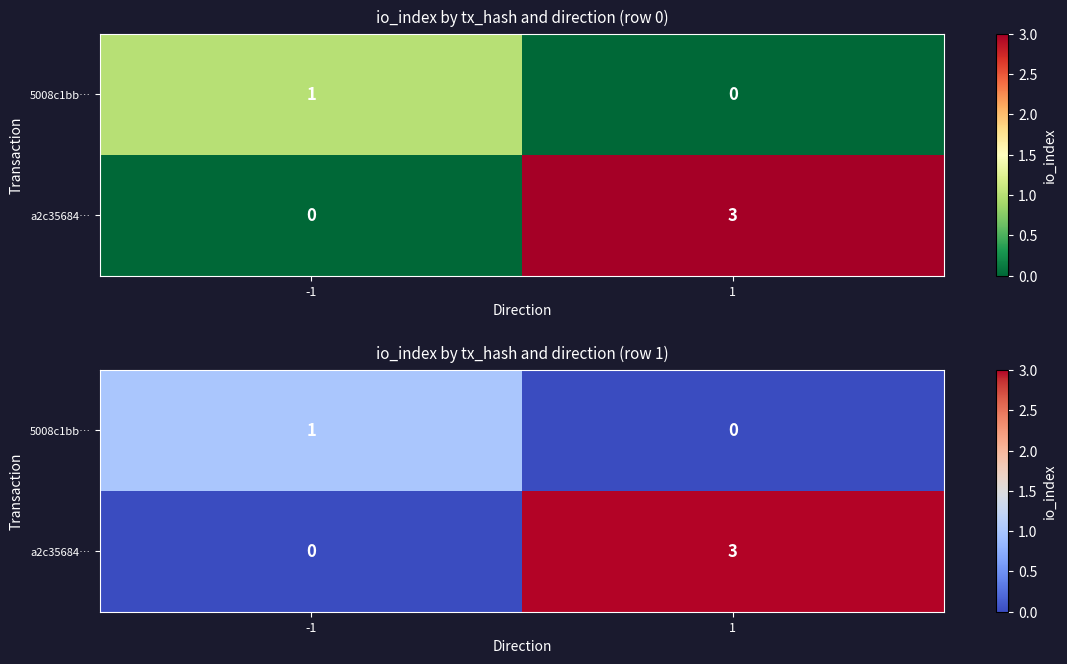

List the series in order of their peak value, highest first.

a2c35684…, 5008c1bb…